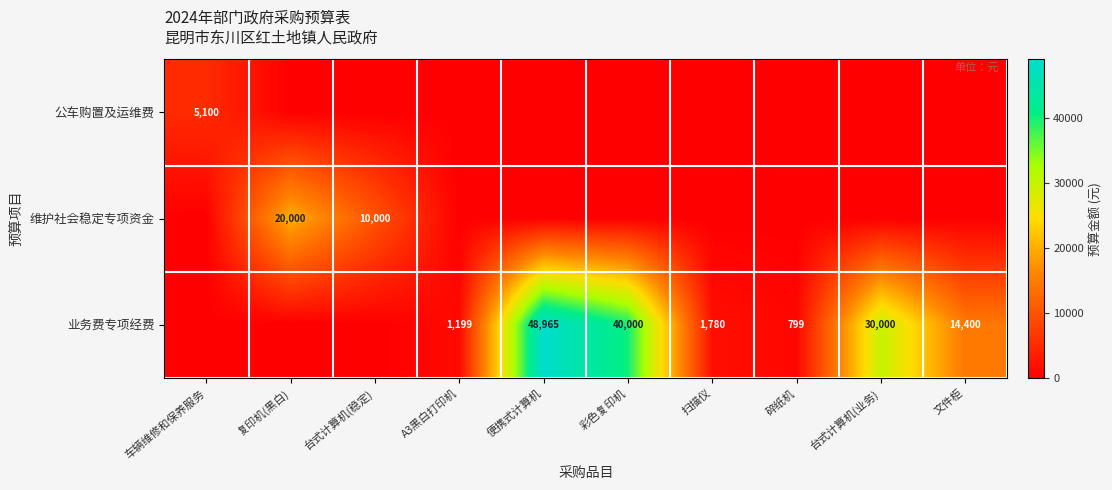

What is the spread (max minus min) of values at 扫描仪?

1780